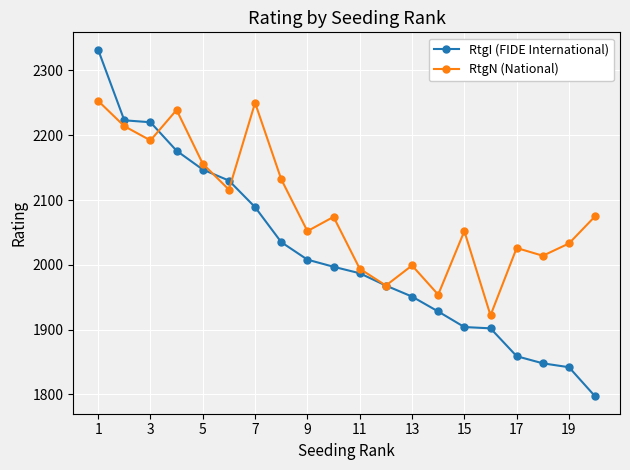

True or false: RtgN (National) and RtgI (FIDE International) intersect in this chart.

True